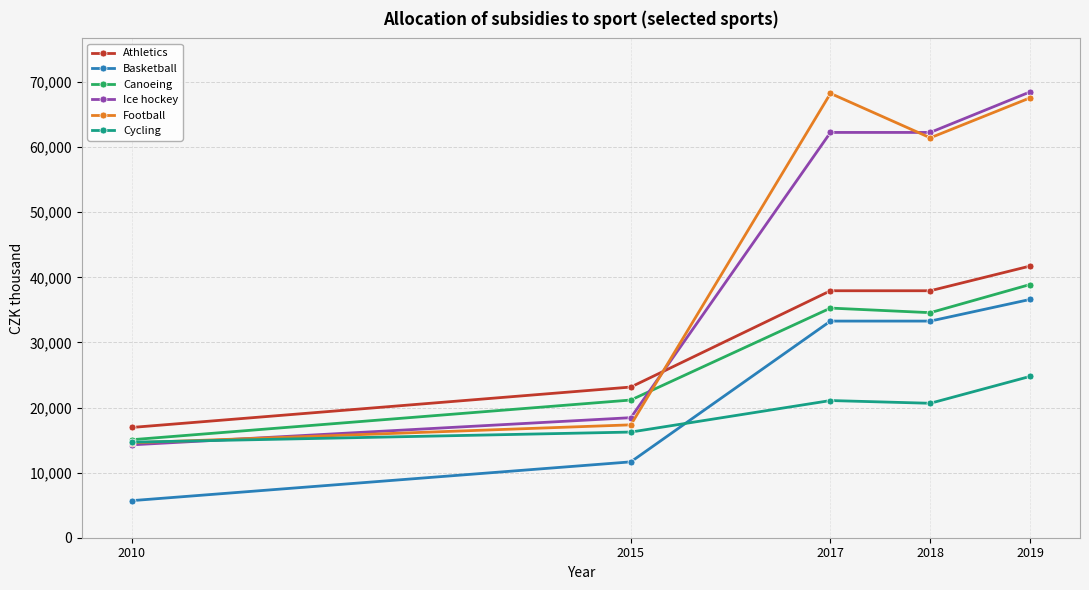

What is the difference between the Ice hockey values at 2019 and 2010?

54221.5